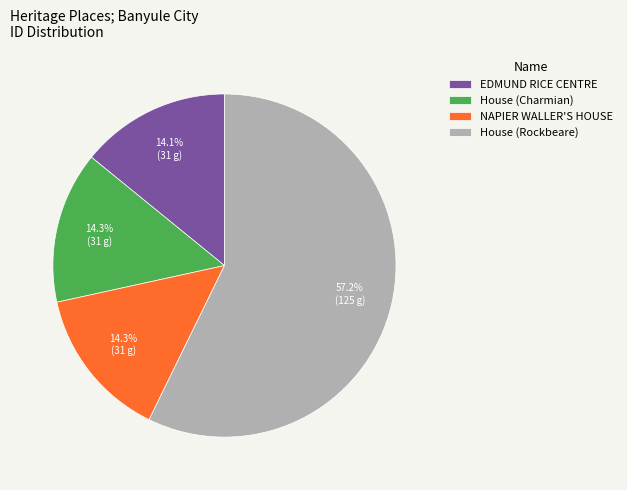

Approximately how many times larger is the value at House (Rockbeare) compared to NAPIER WALLER'S HOUSE?

4.0